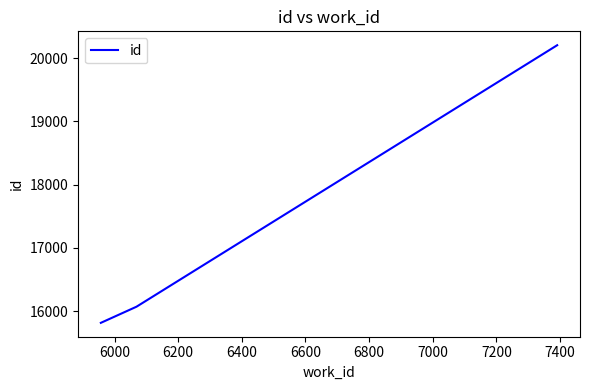

How many series are shown in this chart?

1